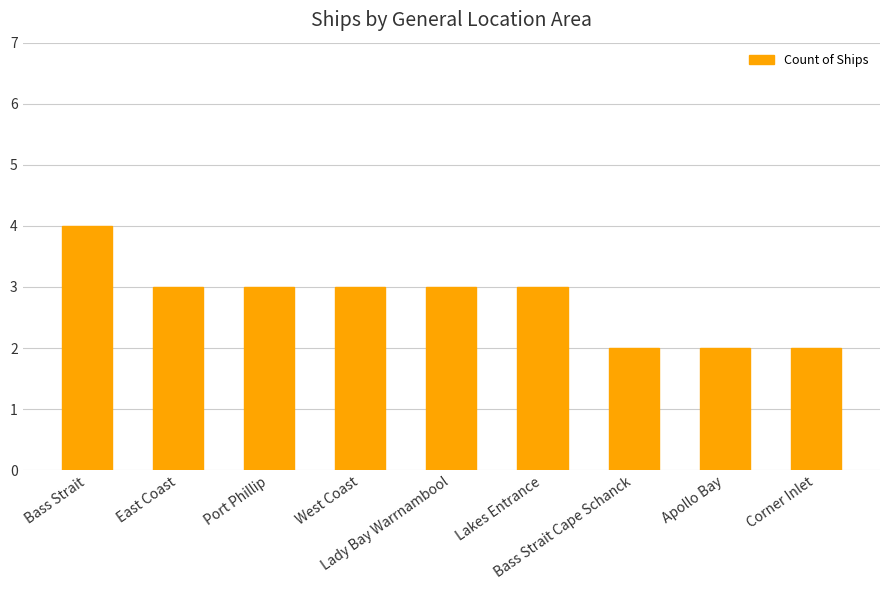

What value does the data have at Lady Bay Warrnambool?

3